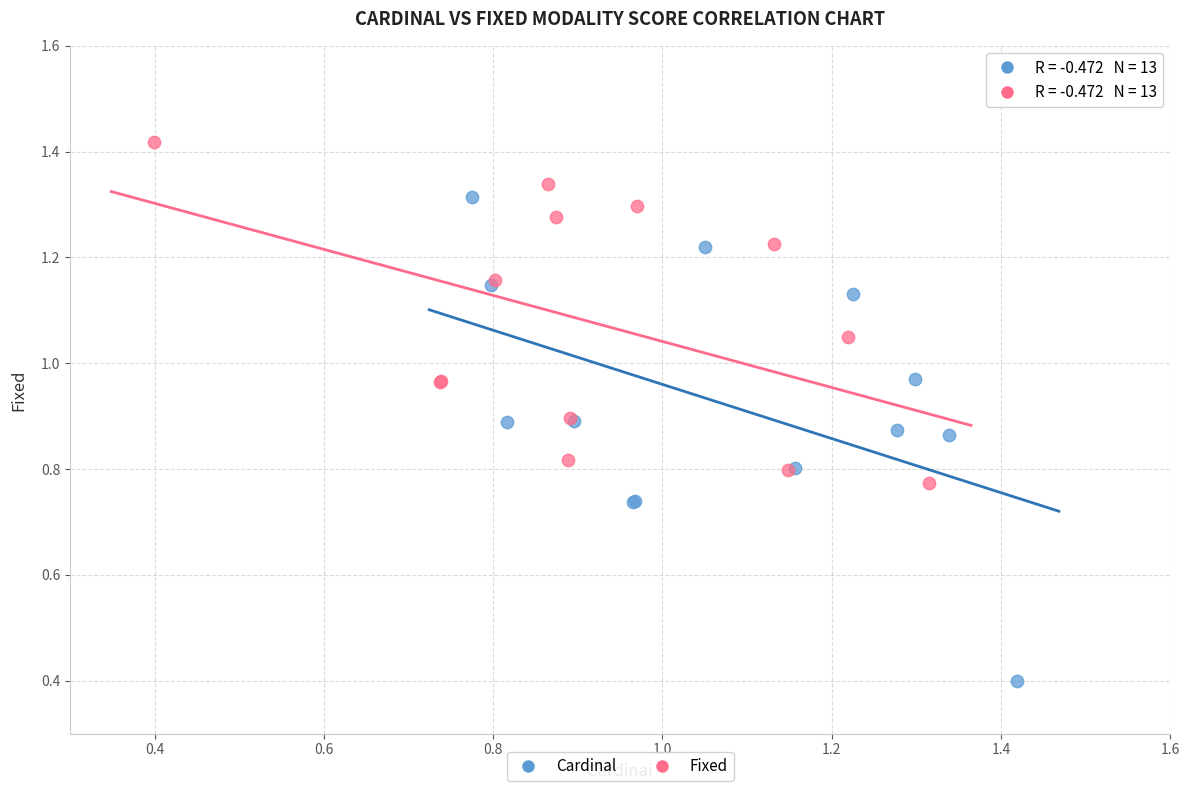

Which series reaches the maximum Y coordinate?

Fixed